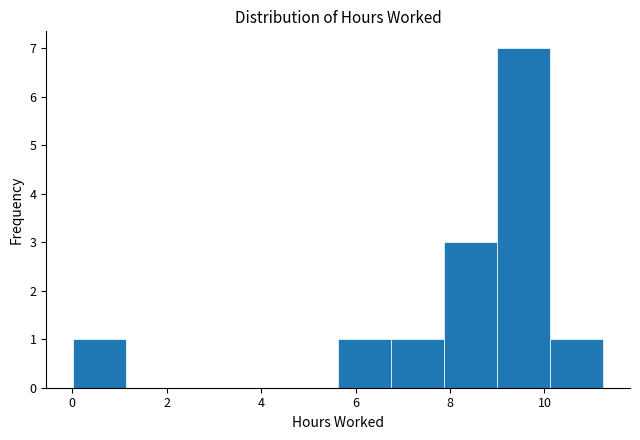

Reading left to right, transcribe this chart: for each bar, give the range it covers on the x-axis and its height. Neither the bar edges nor the heights are printed on the chart, so give them approximately, as read against the axes.

0.0 to 1.2: 1
1.2 to 2.2: 0
2.2 to 3.4: 0
3.4 to 4.6: 0
4.6 to 5.6: 0
5.6 to 6.8: 1
6.8 to 7.8: 1
7.8 to 9.0: 3
9.0 to 10.2: 7
10.2 to 11.2: 1